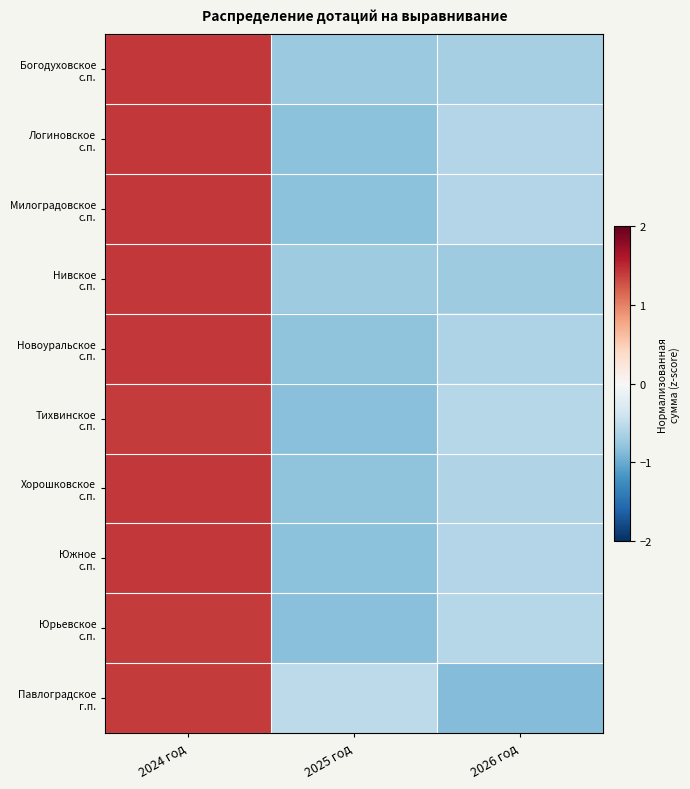

What is the total value across all series at 2026 год?

-6.3